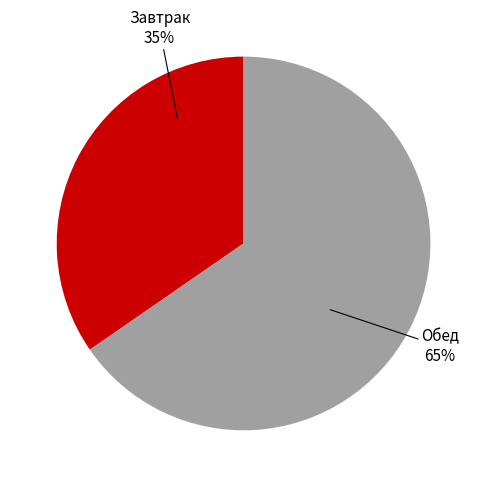

To the nearest percent, what is the average slice percentage?

50%